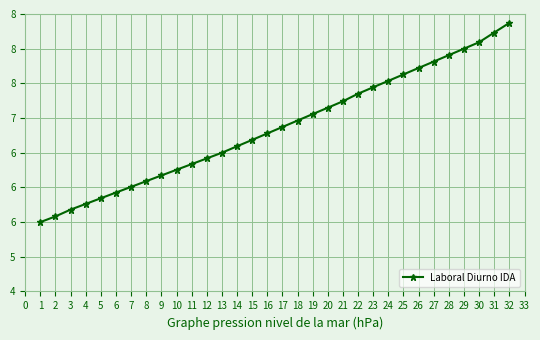

What is the ratio of the value at 6 to the value at 15?

0.9